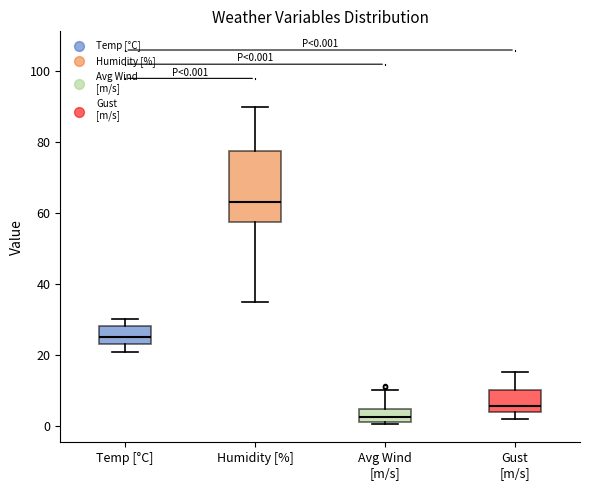

Which box is the tallest, from its lower edge to its upper edge?

Humidity [%]